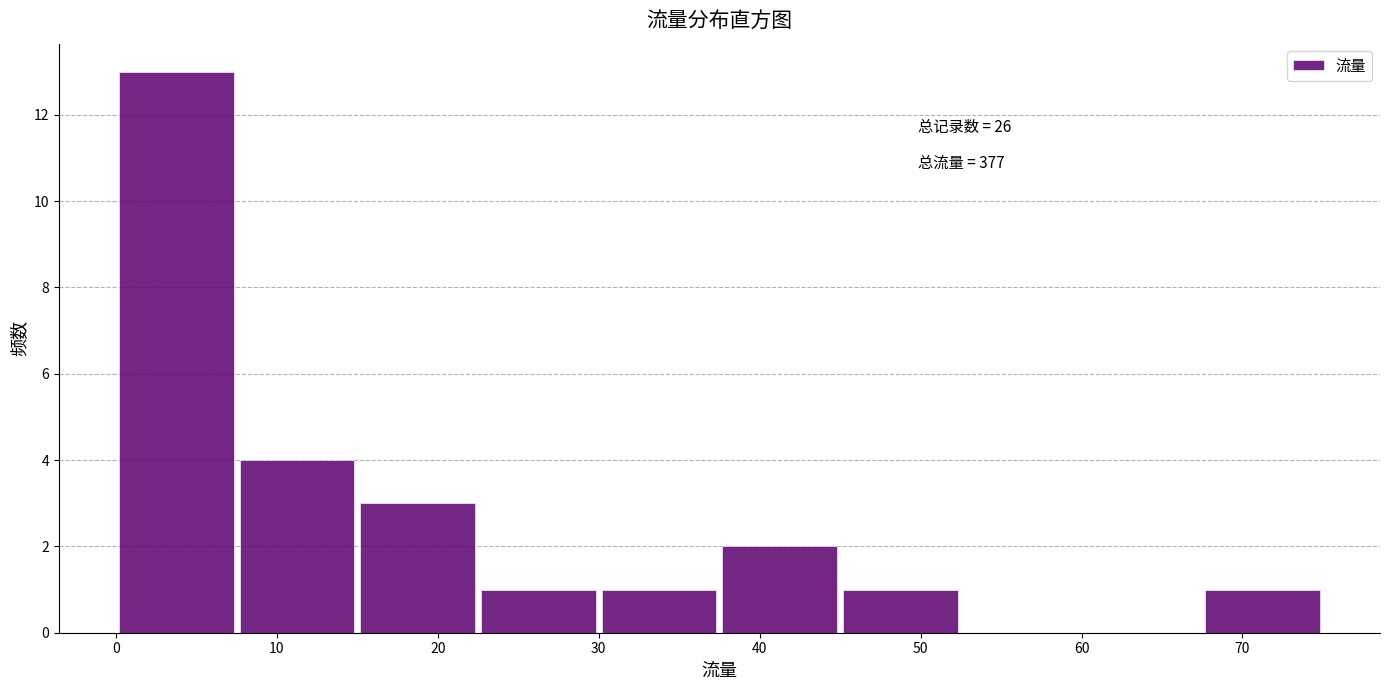

Over which range of the x-axis is the bar tallest?

0.0 to 7.5